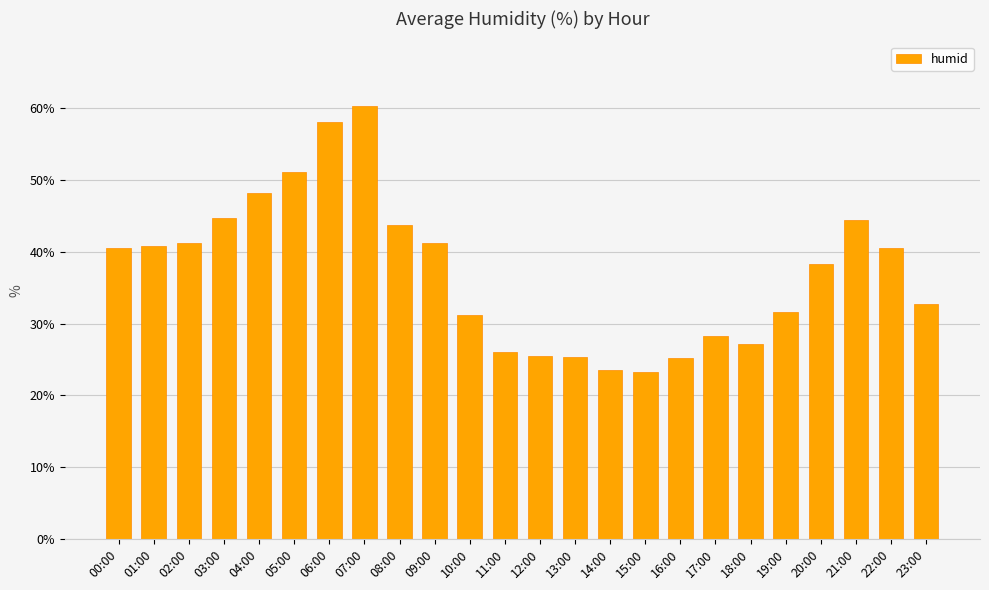

Are the bars grouped side by side (vs. stacked)?

No